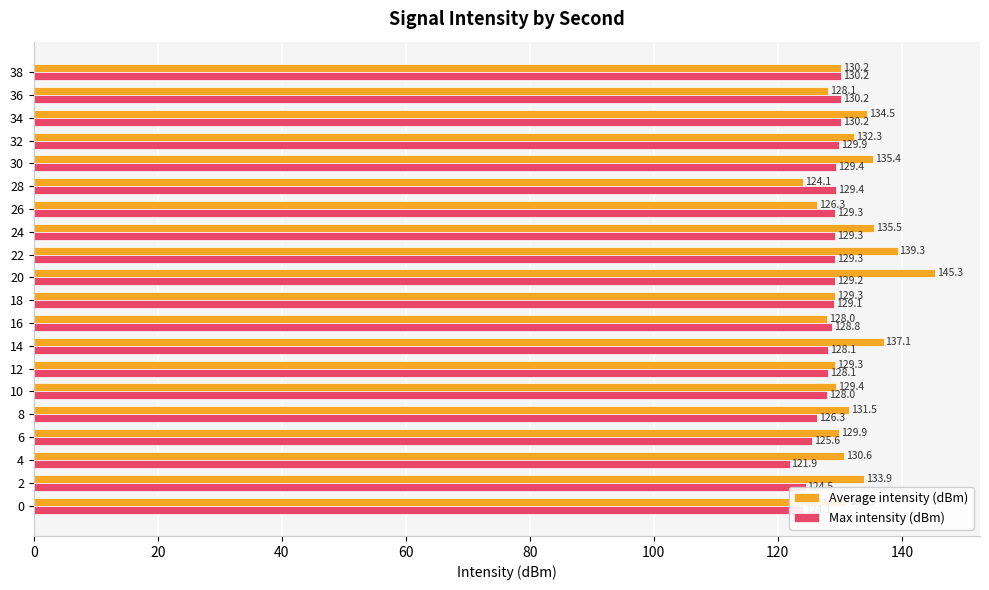

What is the difference between the second highest and minimum values in the Max intensity (dBm) series?

8.3